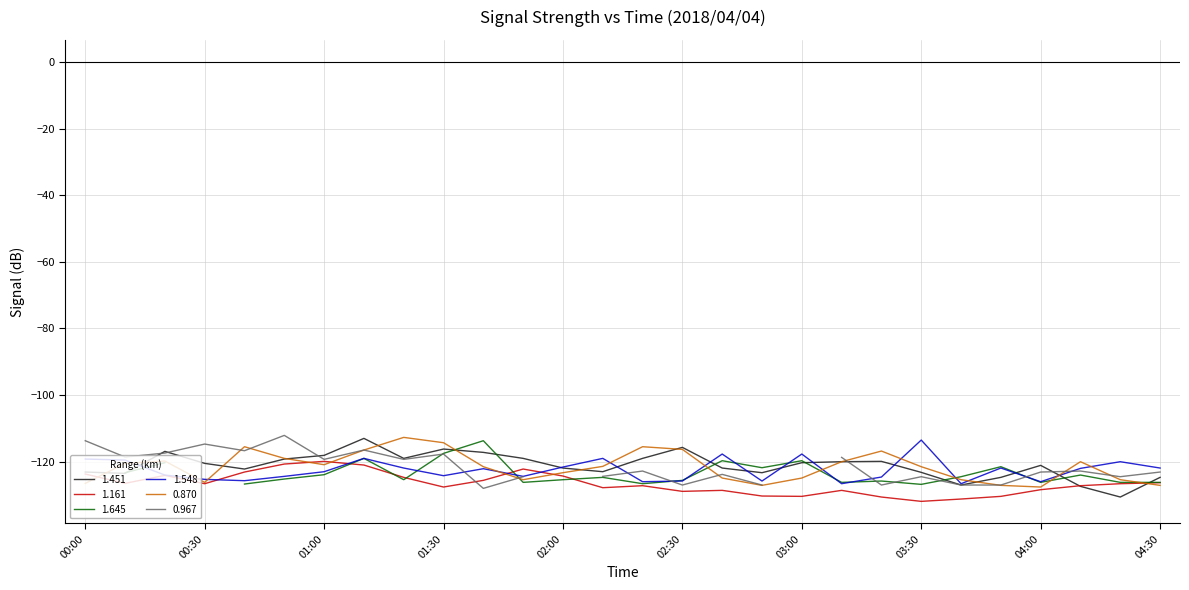

How many intersections are there between 1.161 and 1.548?

4